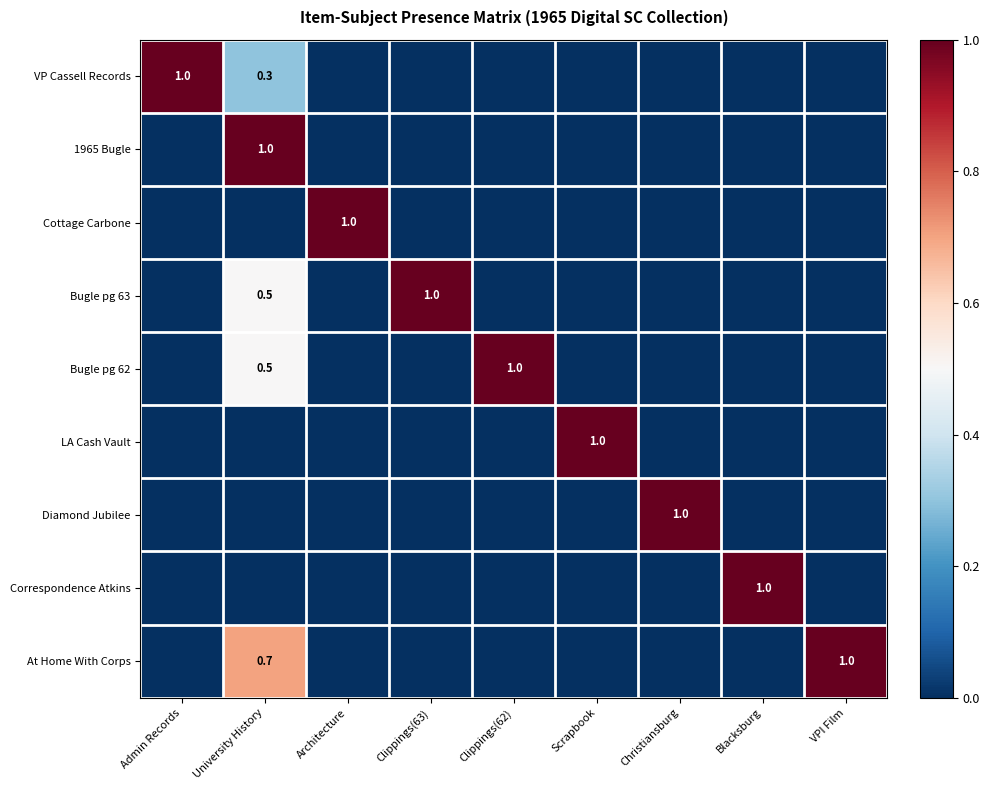

True or false: LA Cash Vault has a value of 1.5 at Scrapbook.

False